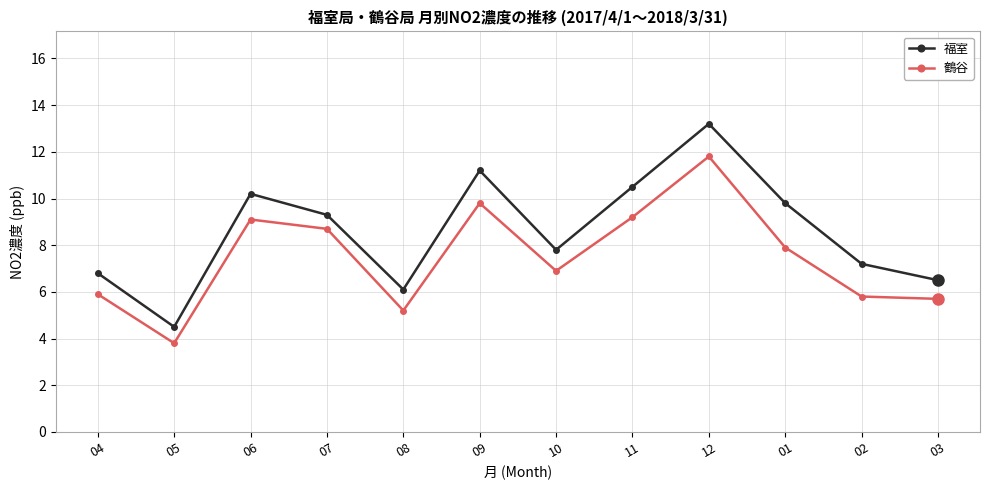

What are all the series names shown in the legend?

福室, 鶴谷